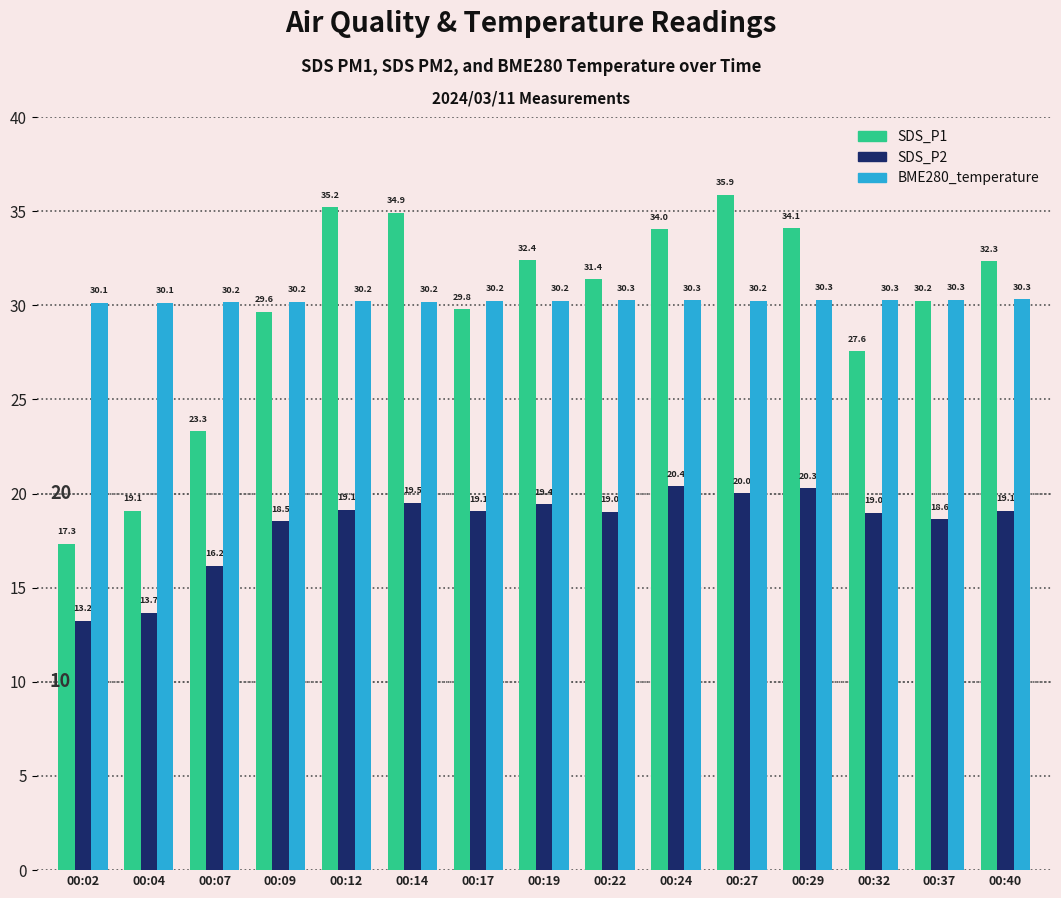

At which label does SDS_P2 reach its peak?

00:24